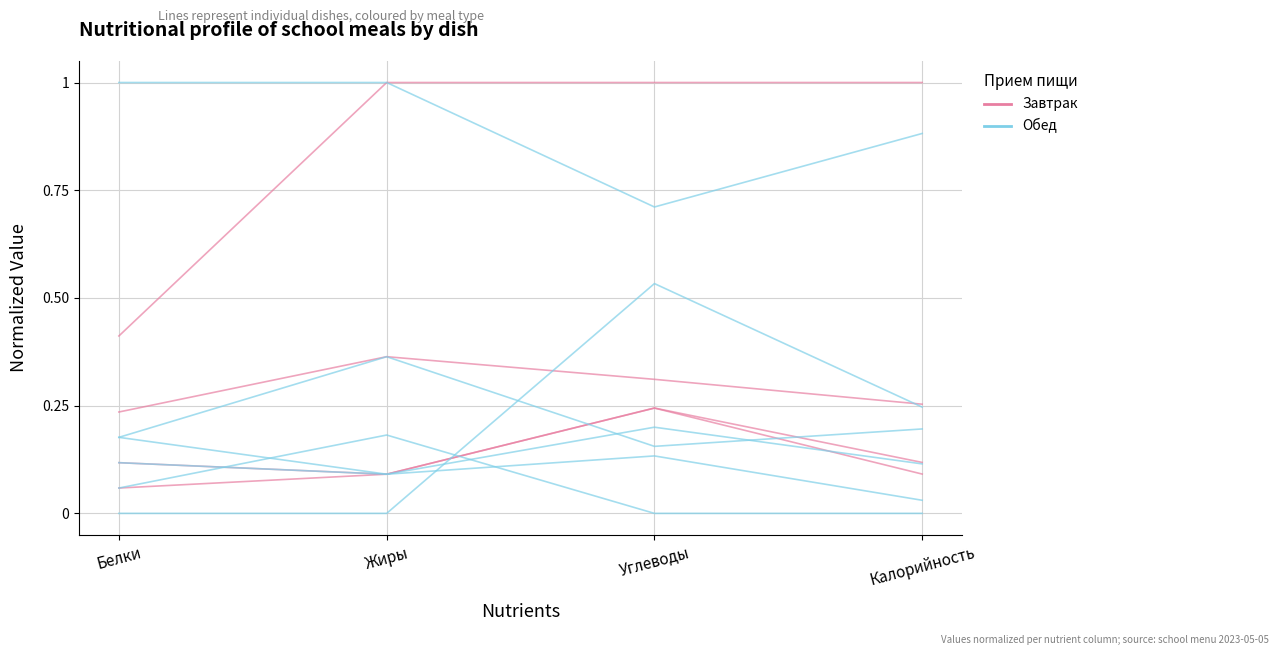

The value of Обед at Калорийность is 0.1. True or false?

False